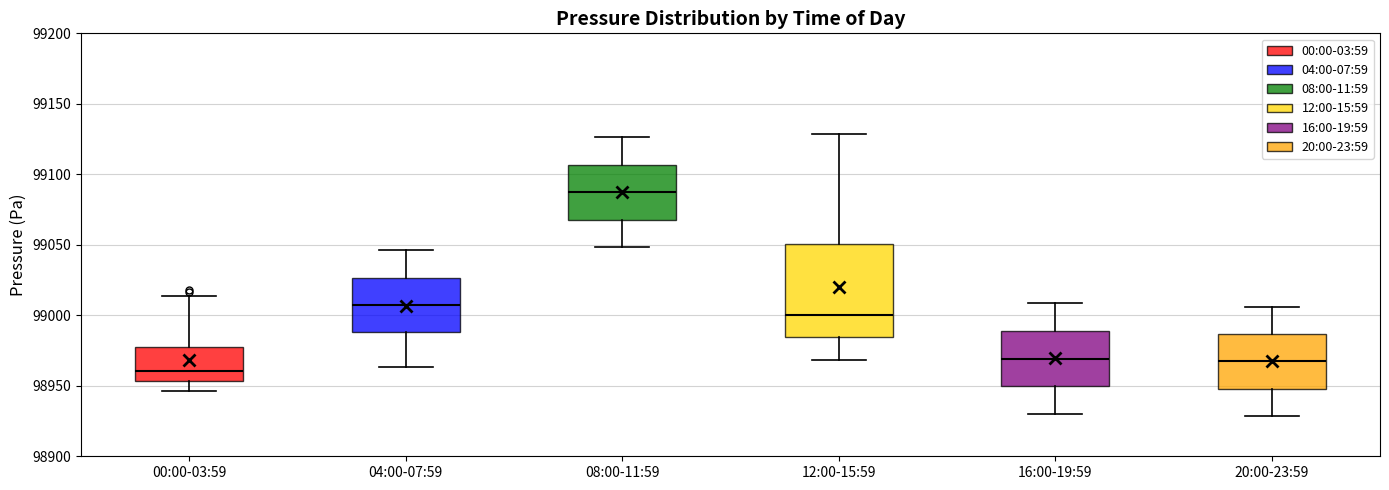

Which box is the tallest, from its lower edge to its upper edge?

12:00-15:59